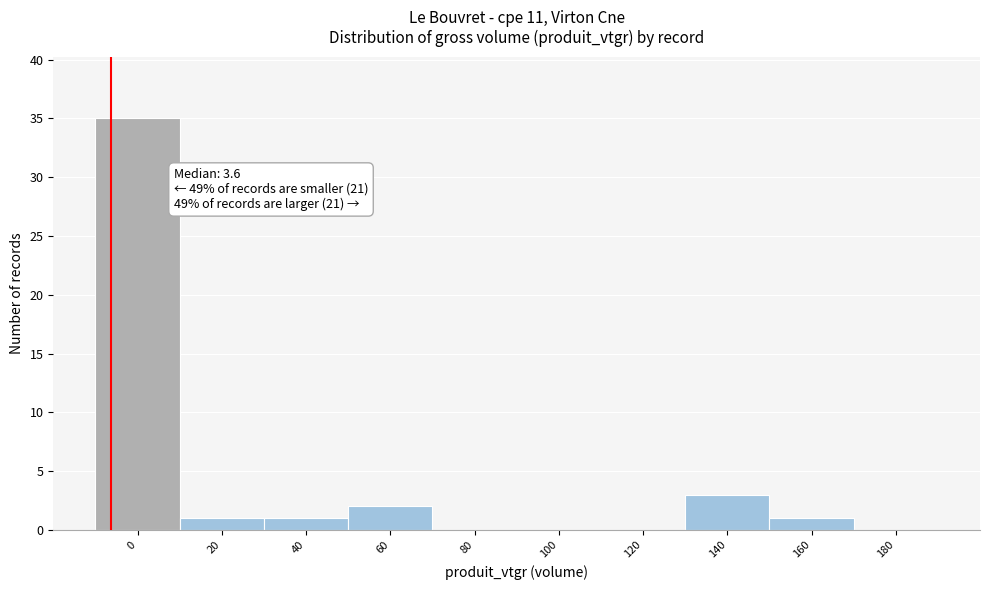

Reading right to left, transcribe all the data shown in this chart.

180=0	160=1	140=3	120=0	100=0	80=0	60=2	40=1	20=1	0=35